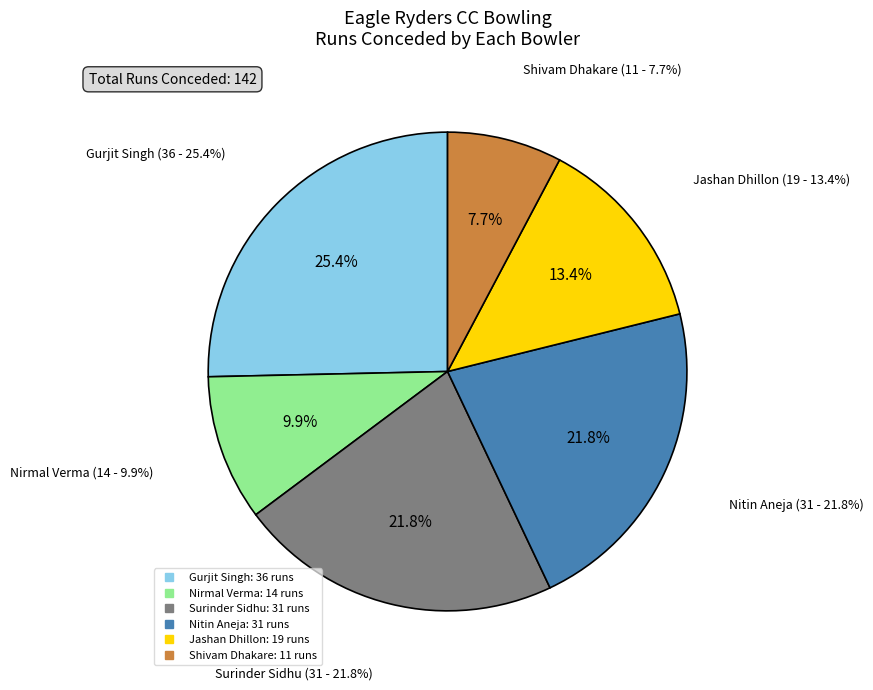

Is there any slice that represents more than half of the pie?

No